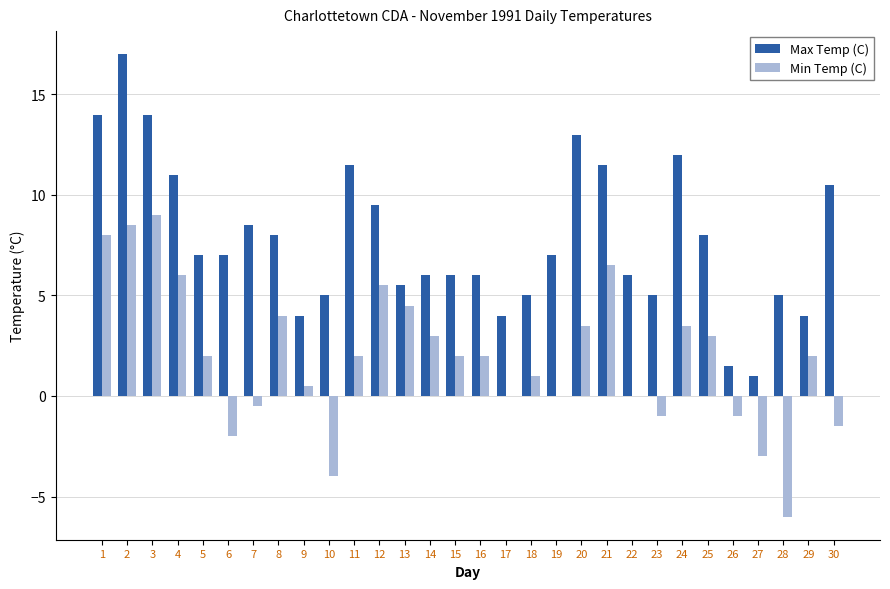

What is the approximate value of Min Temp (C) at 30?

-1.5